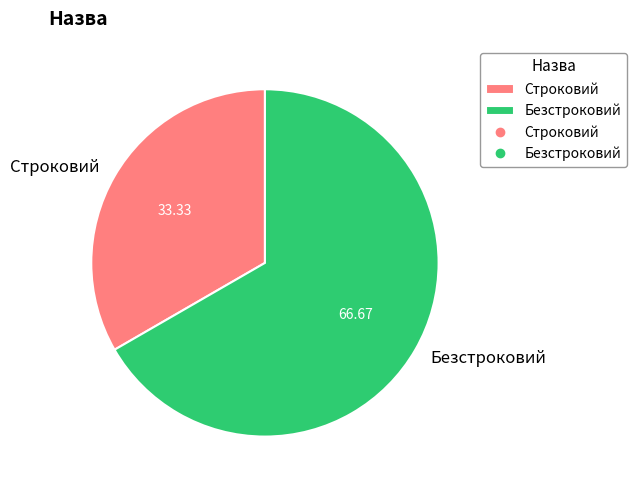

Which category has the biggest portion of the pie?

Безстроковий